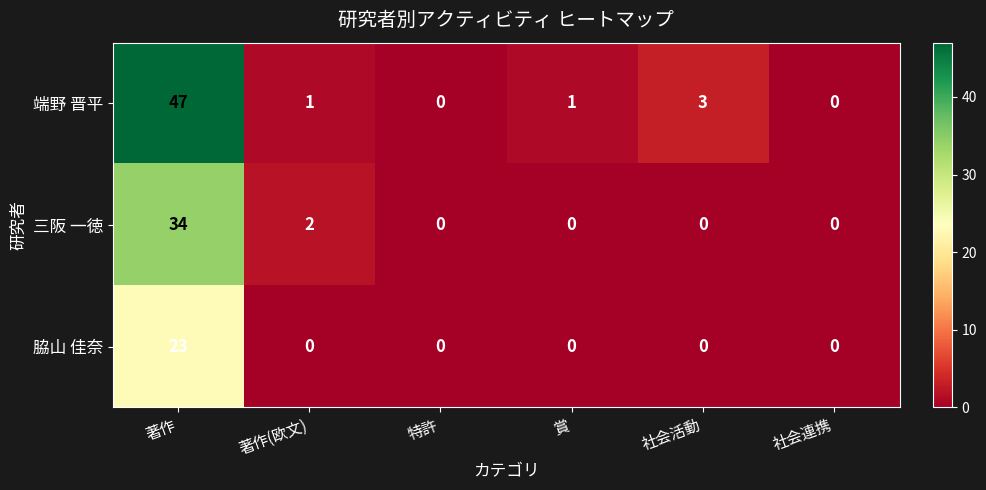

What is the spread (max minus min) of values at 賞?

1